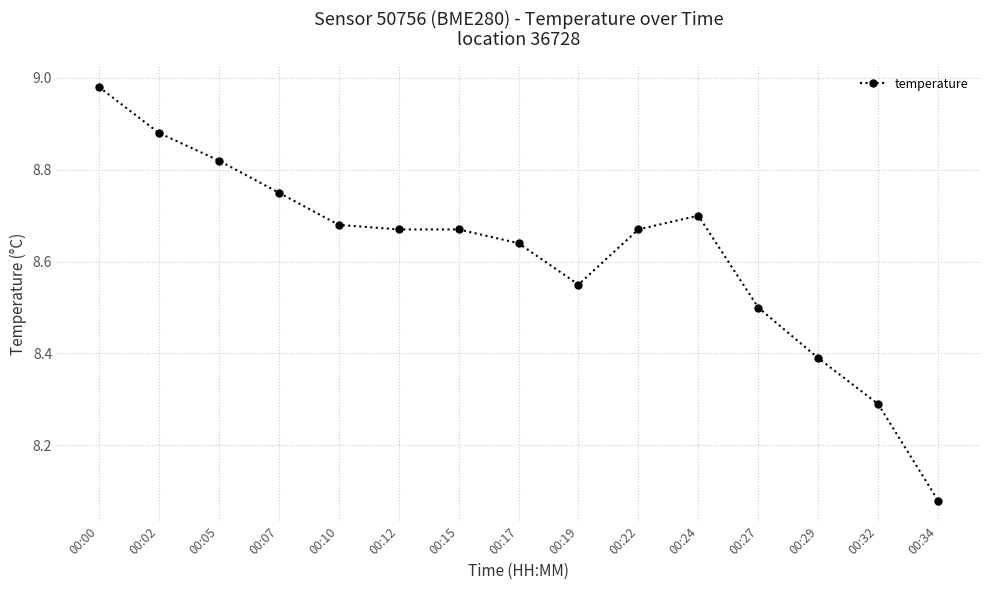

Is it true that the value at 00:22 is 8.7?

True